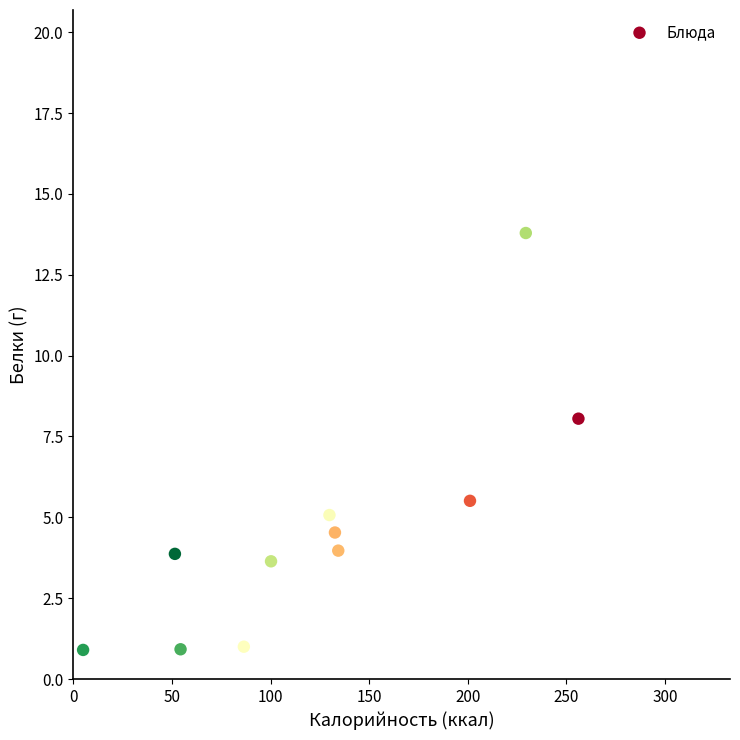

What Y value in the scatter plot is closest to 7?

8.1